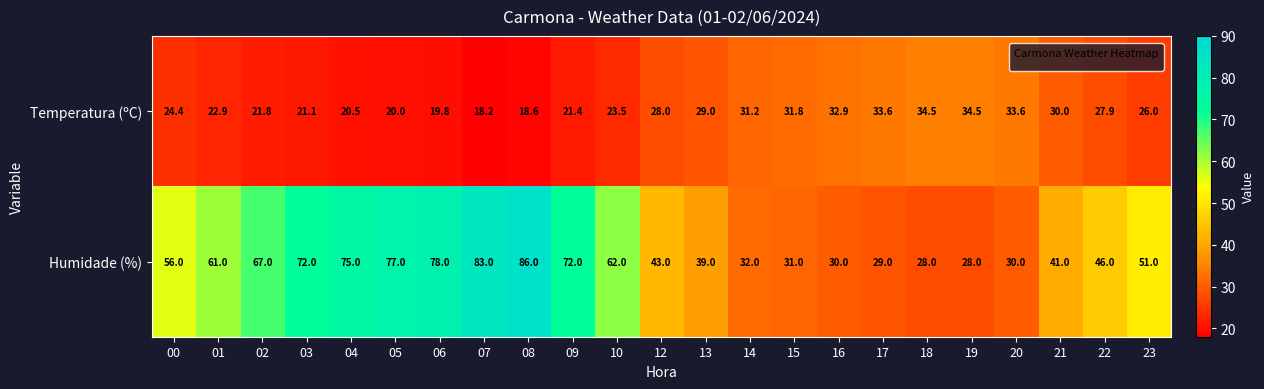

Which series changed the most between 17 and 21?

Humidade (%)